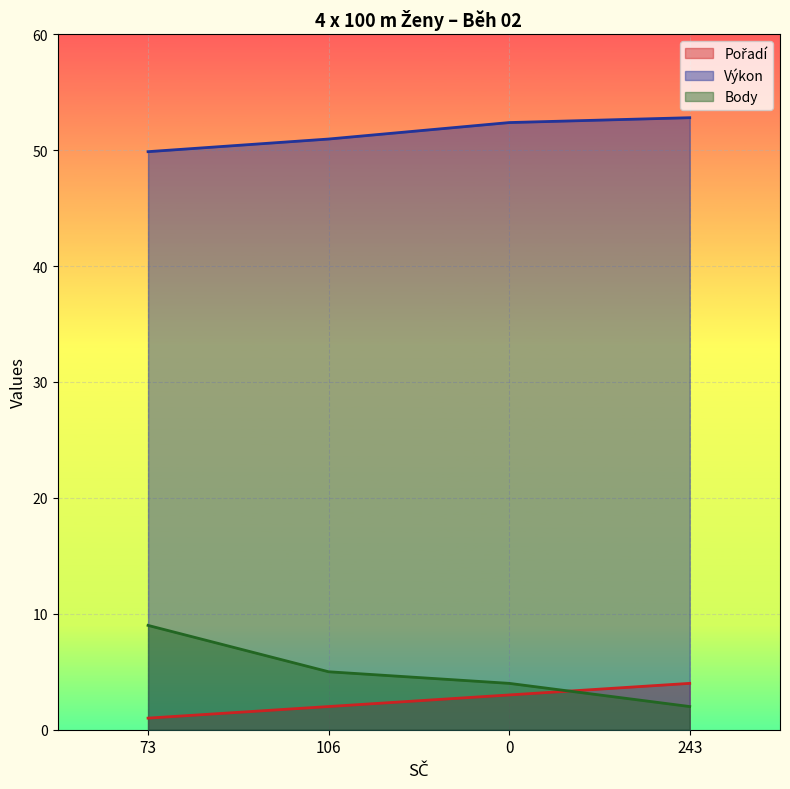

Reading left to right, transcribe all the data shown in this chart.

Pořadí: 73=1.0	106=2.0	0=3.0	243=4.0
Výkon: 73=49.9	106=51.0	0=52.4	243=52.8
Body: 73=9.0	106=5.0	0=4.0	243=2.0